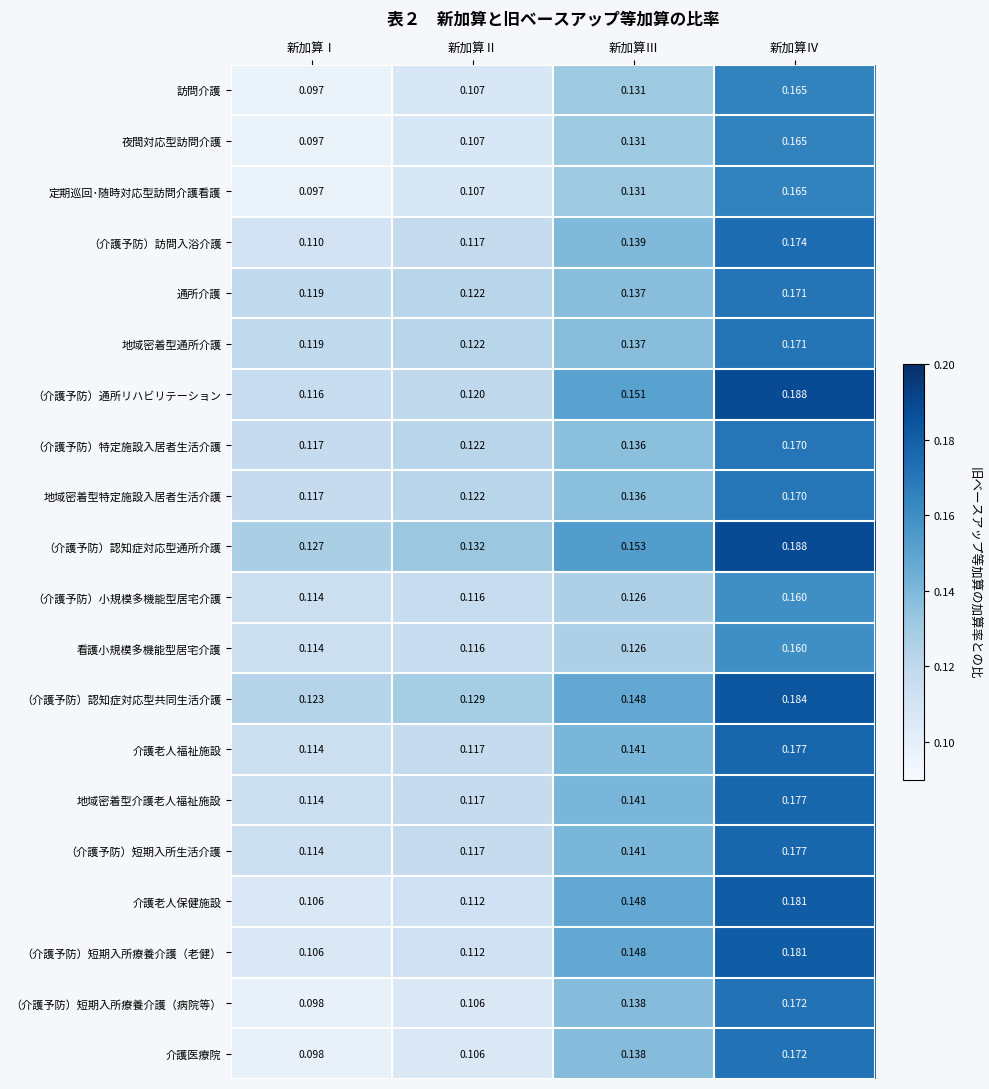

Which series has the largest total across all categories?

（介護予防）認知症対応型通所介護